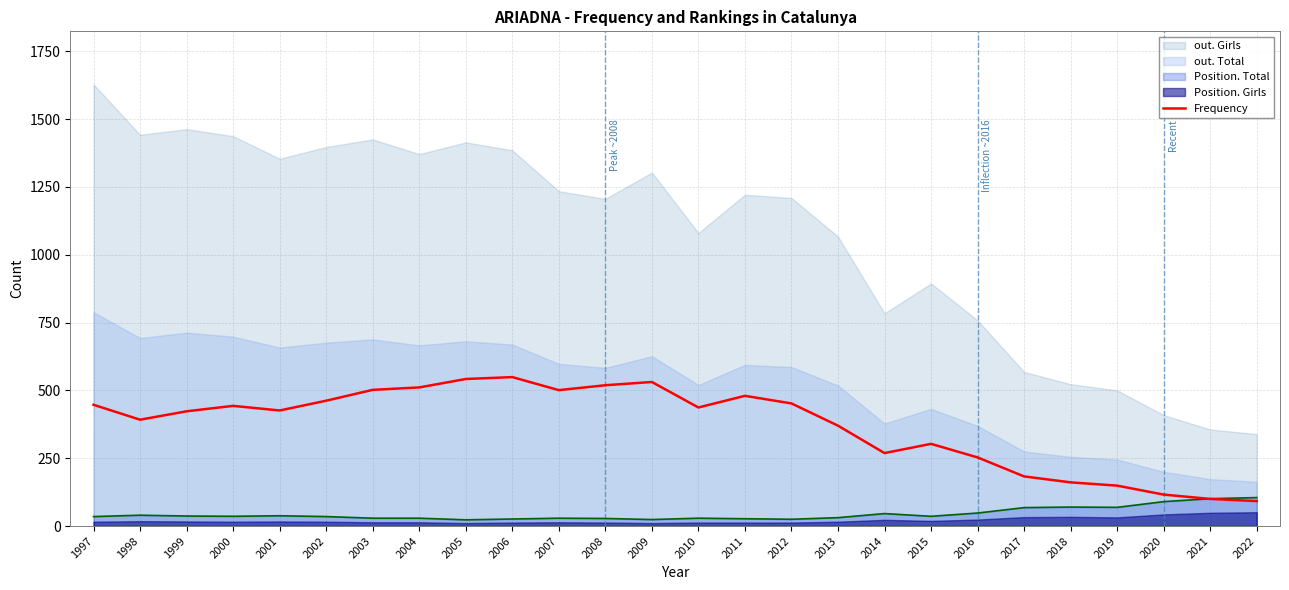

What is the average value?

370